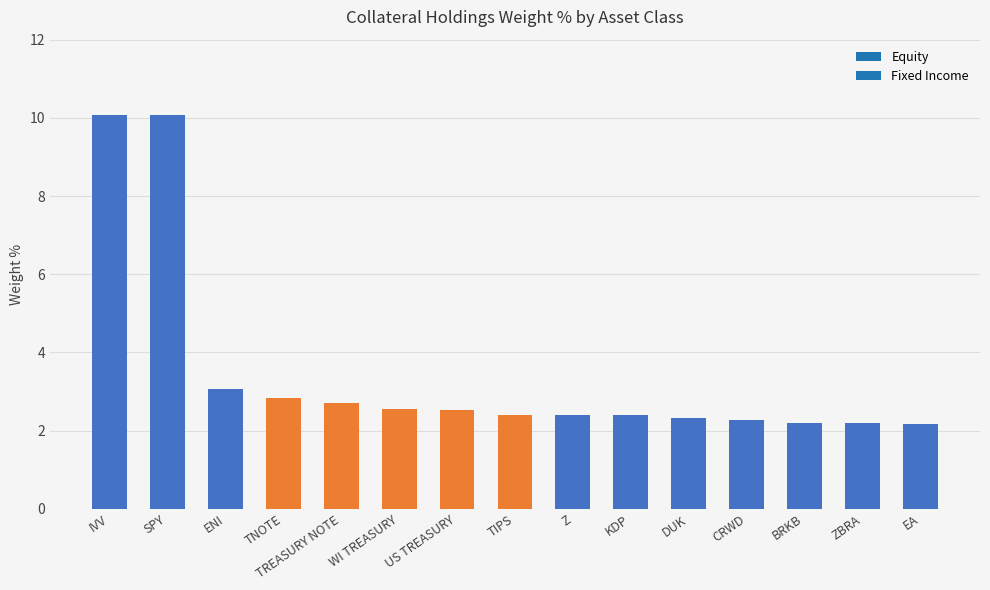

Between SPY and US TREASURY, which is larger?

SPY